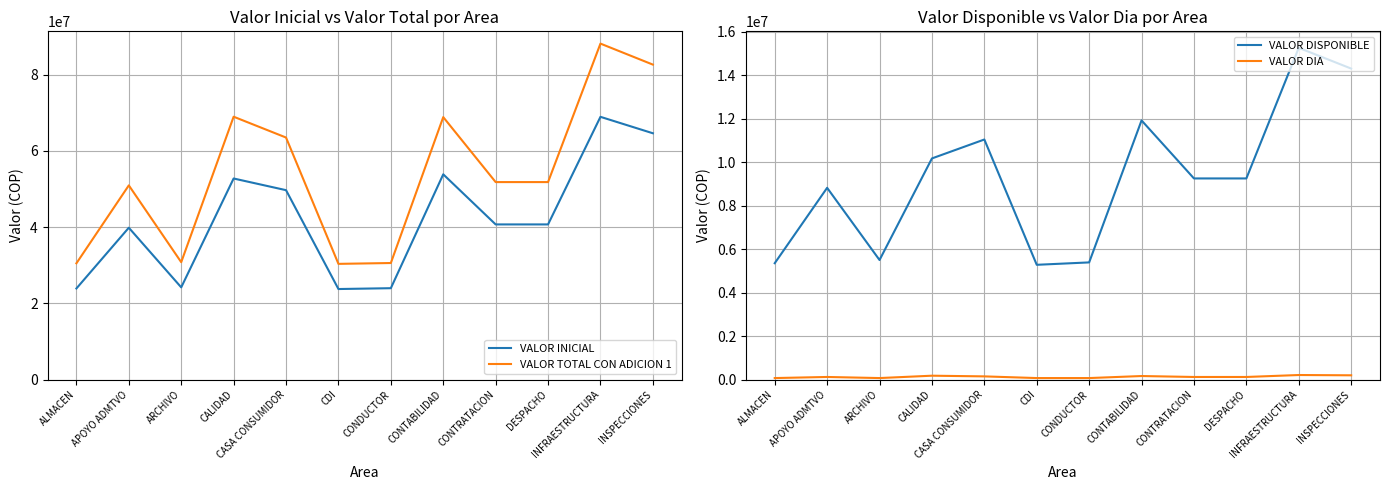

True or false: VALOR TOTAL CON ADICION 1 and VALOR DISPONIBLE intersect in this chart.

False